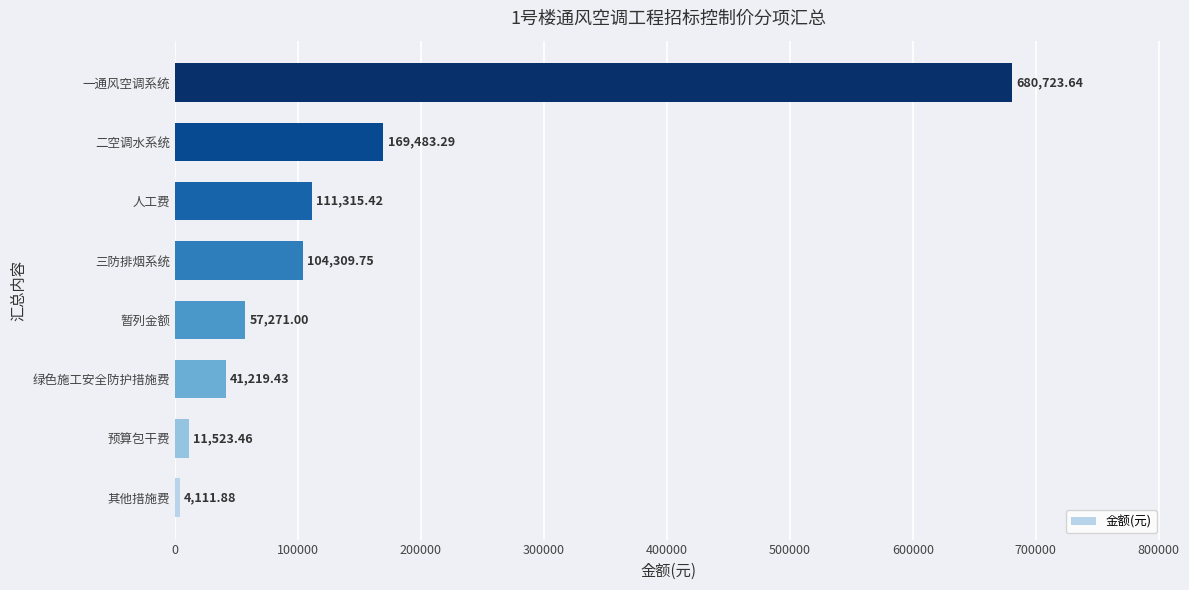

Rank the categories by value from highest to lowest.

一通风空调系统, 二空调水系统, 人工费, 三防排烟系统, 暂列金额, 绿色施工安全防护措施费, 预算包干费, 其他措施费